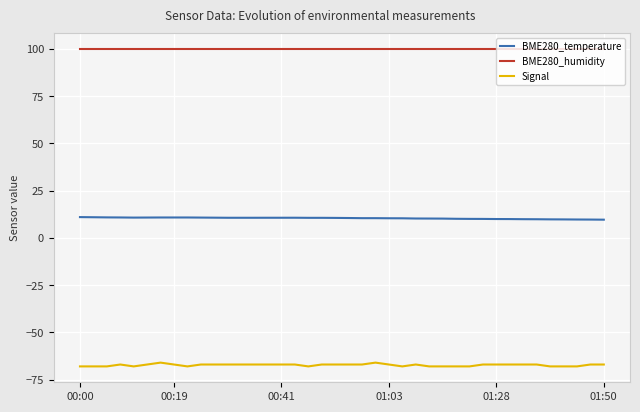

What is the smallest value displayed?

-68.0